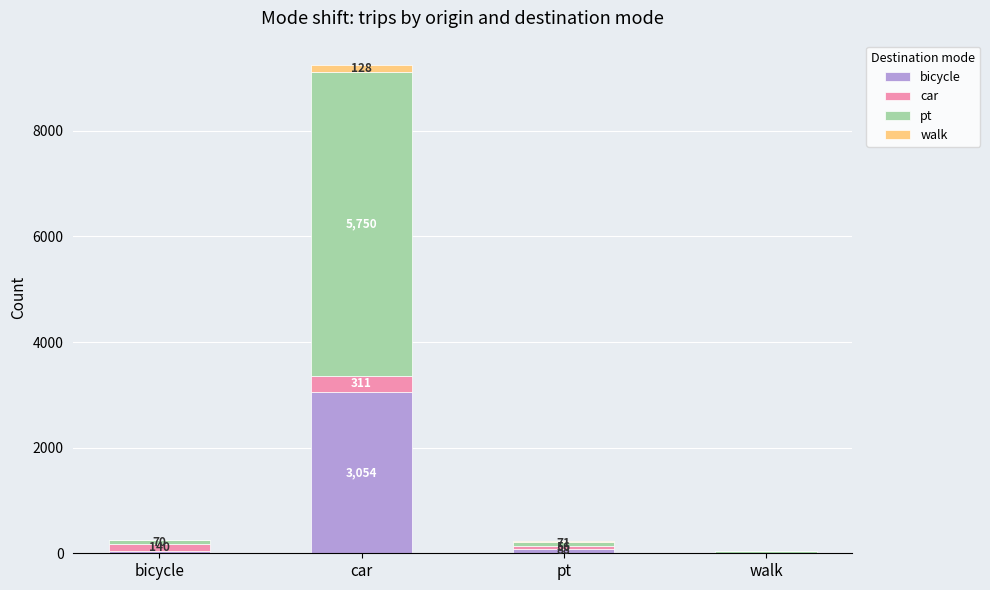

Where is bicycle nearest to the value 1528?

pt